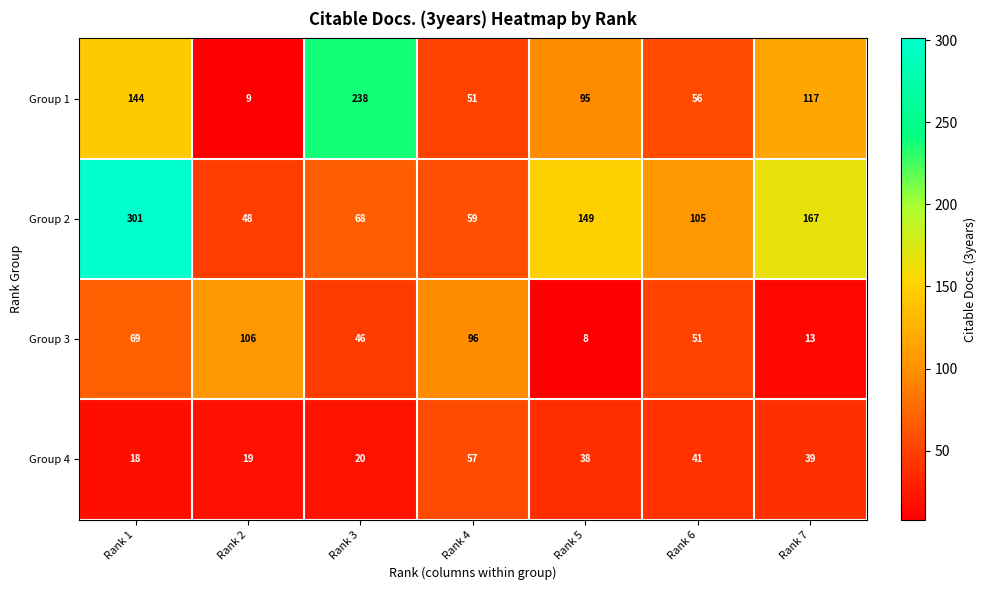

How many categories are shown in the chart?

7